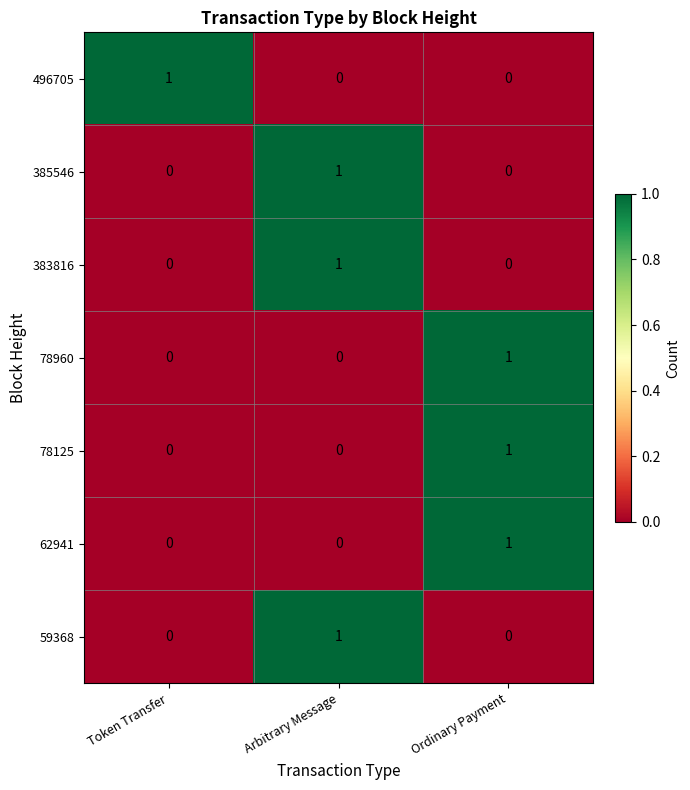

At how many categories does at least one series exceed 0?

3